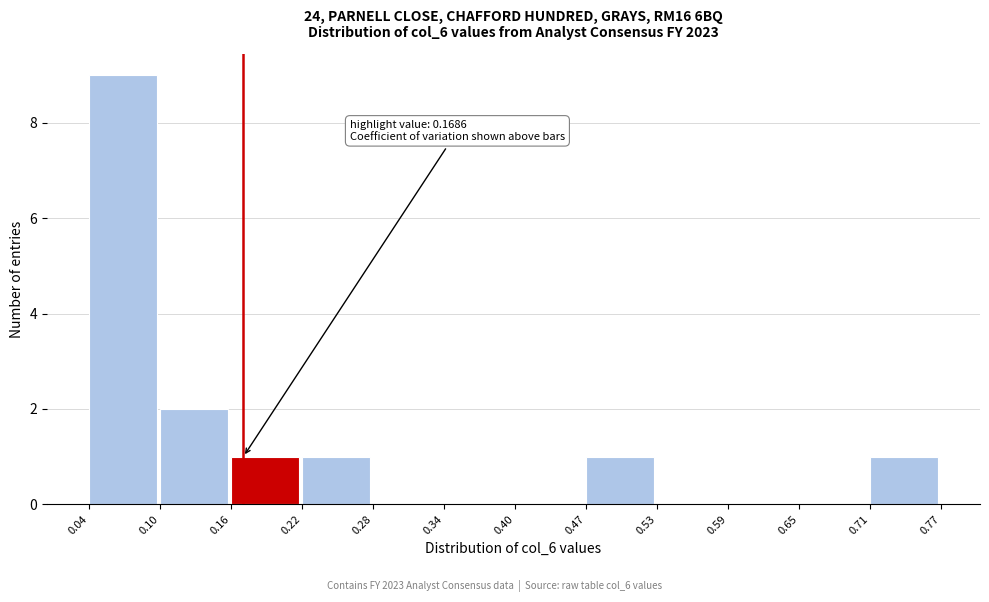

Over which range of the x-axis is the bar tallest?

0.04 to 0.10